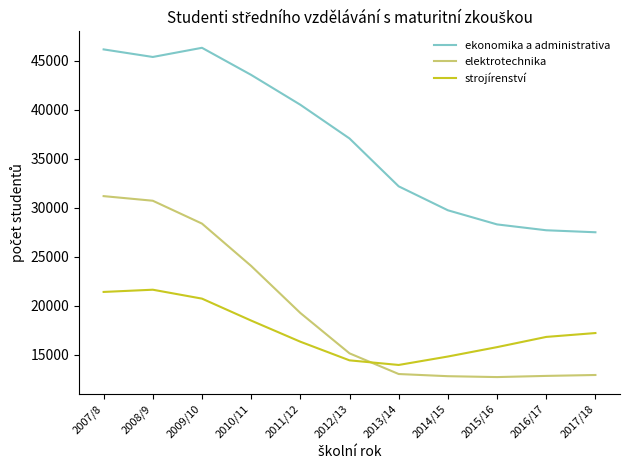

Rank the series at 2017/18 from lowest to highest value.

elektrotechnika, strojírenství, ekonomika a administrativa